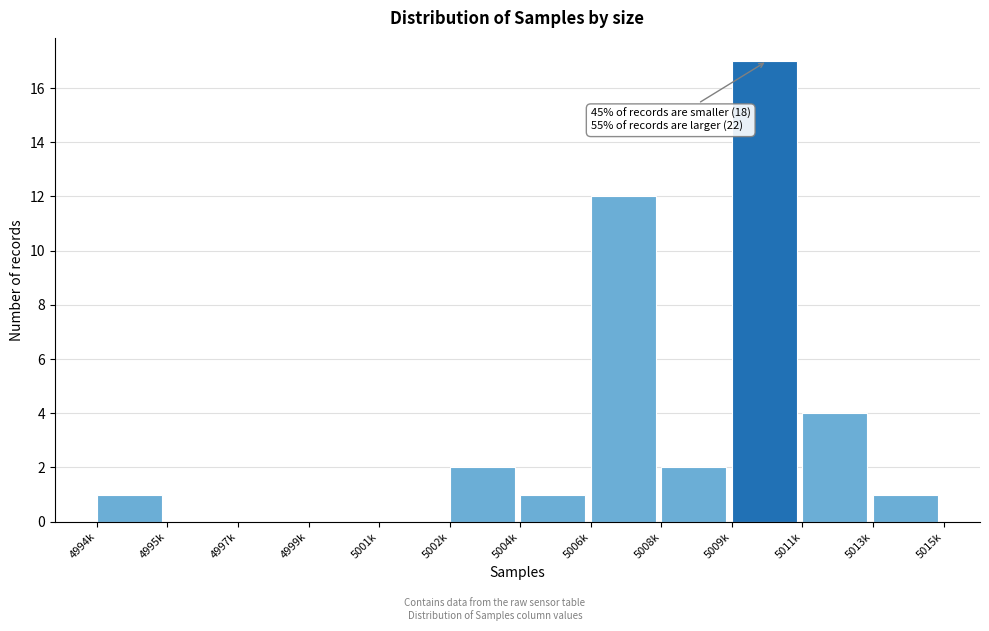

Reading left to right, extract all data points from this chart.

4994k=1	4995k=0	4997k=0	4999k=0	5001k=0	5002k=2	5004k=1	5006k=12	5008k=2	5009k=17	5011k=4	5013k=1